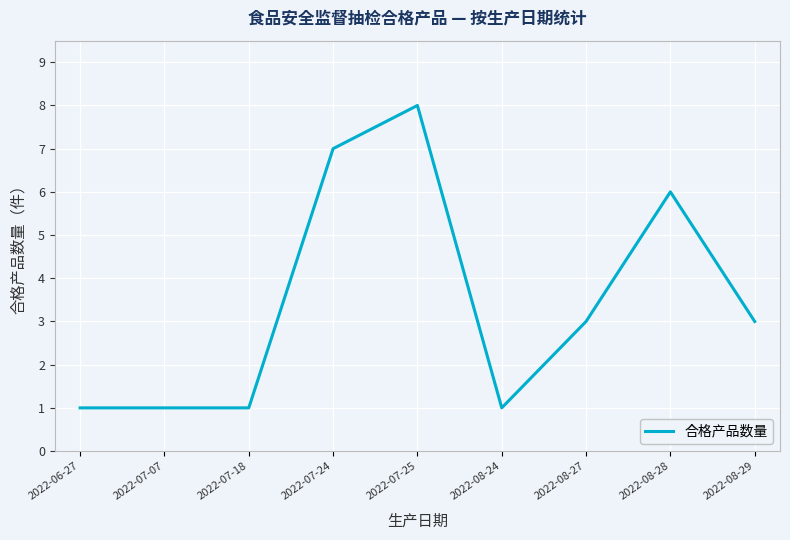

At which category does the chart reach its peak across all series?

2022-07-25